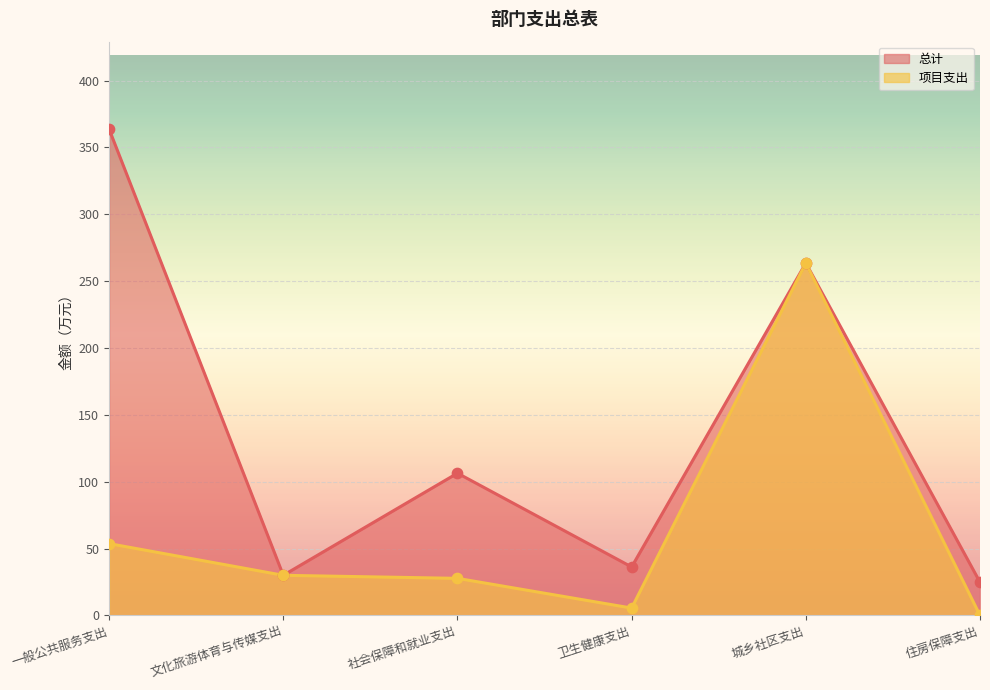

Which series has the widest spread of Y values?

总计